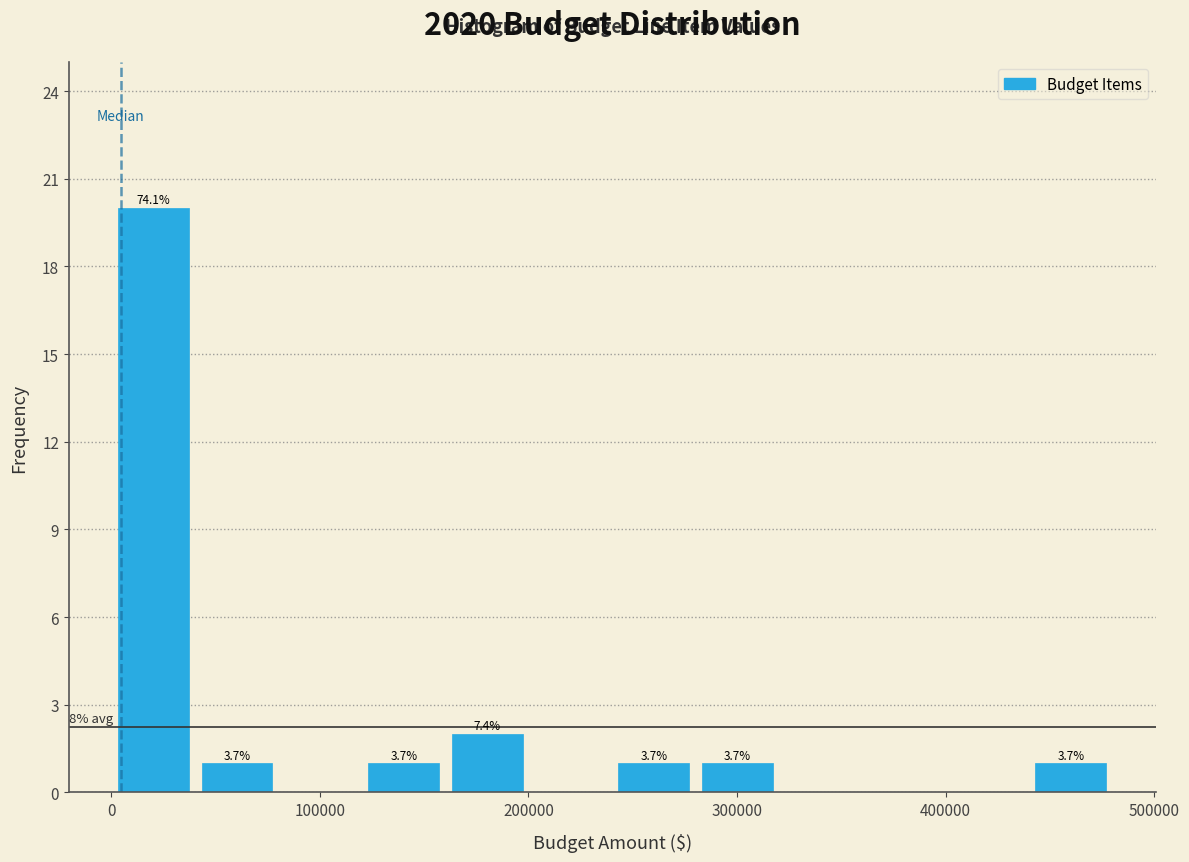

Read against the x-axis, roughly where is the centre of the tallest bar?

20000